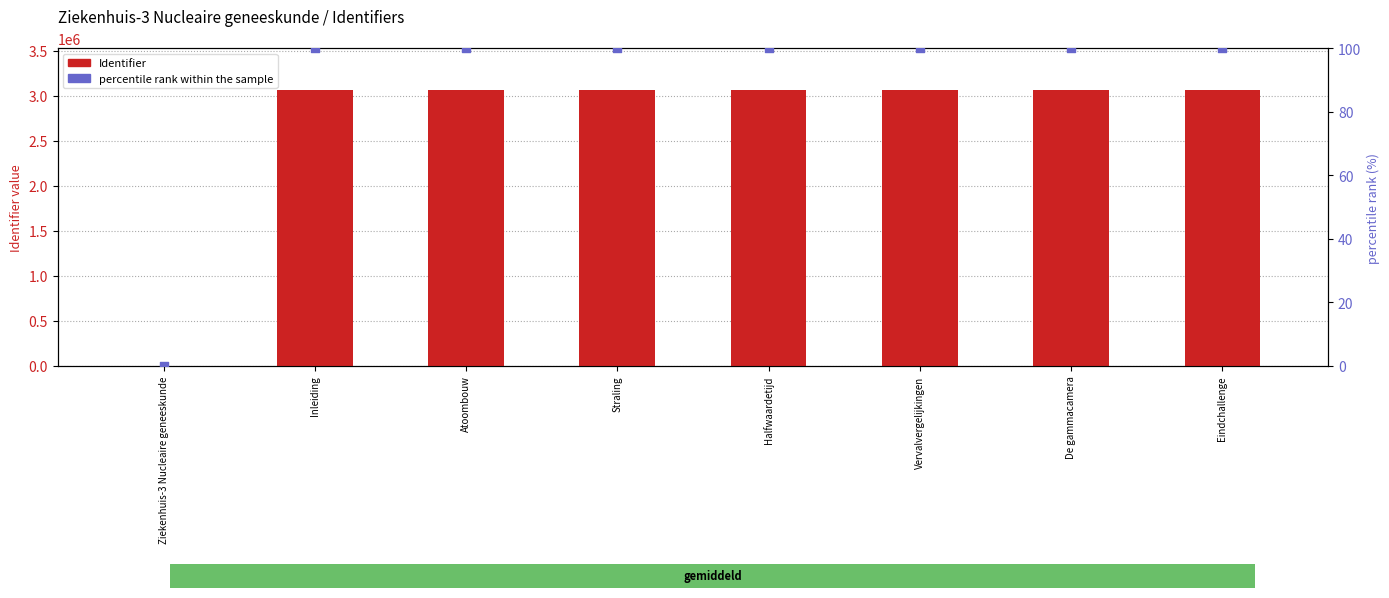

Which series reaches the maximum Y coordinate?

Identifier